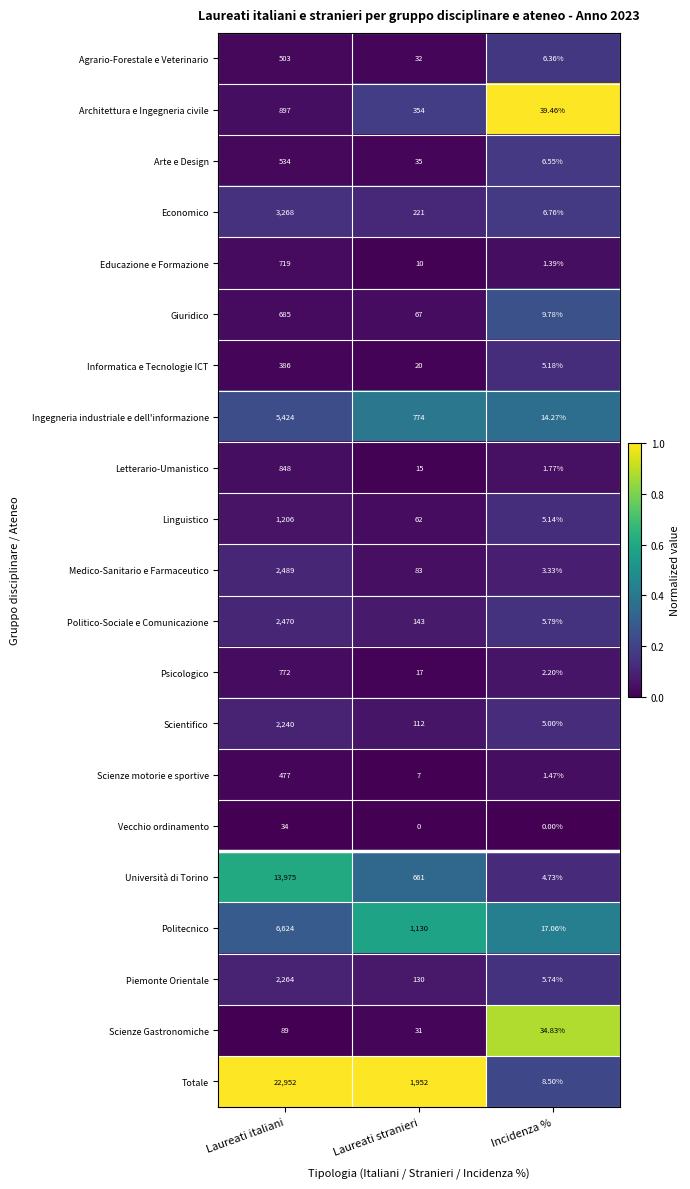

At how many categories does at least one series exceed 0?

3